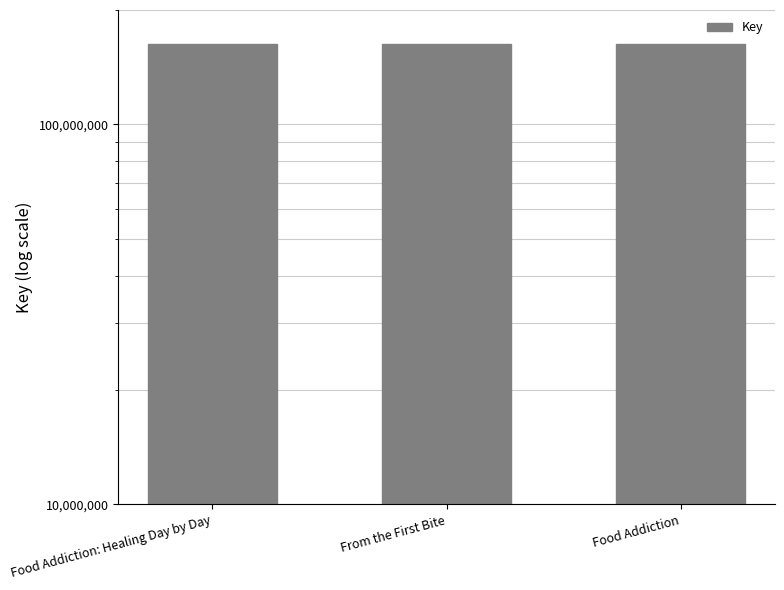

How many data points are above 162984484?

1